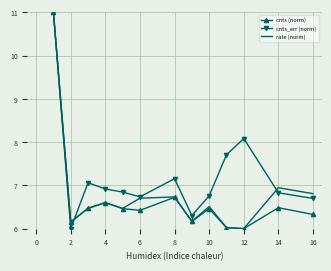

What is the greatest value displayed?

11.0